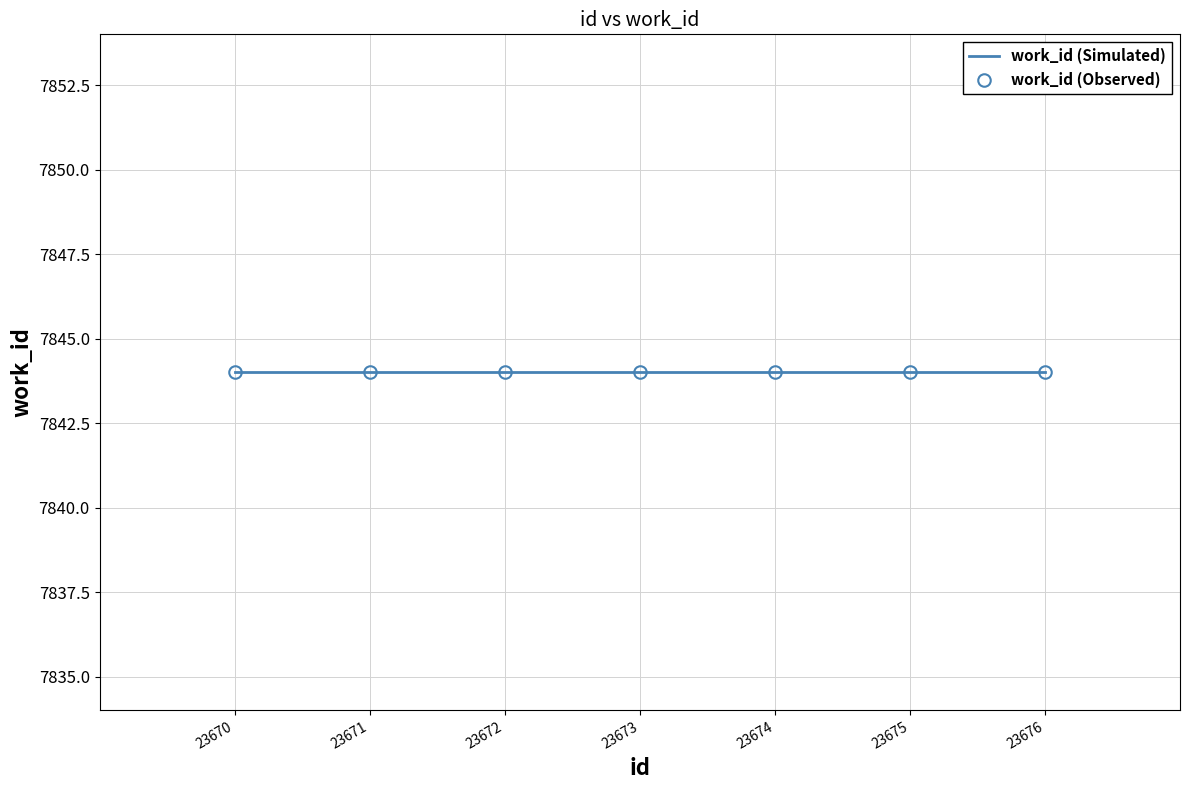

True or false: id has a value of 23673 at 23673.

True